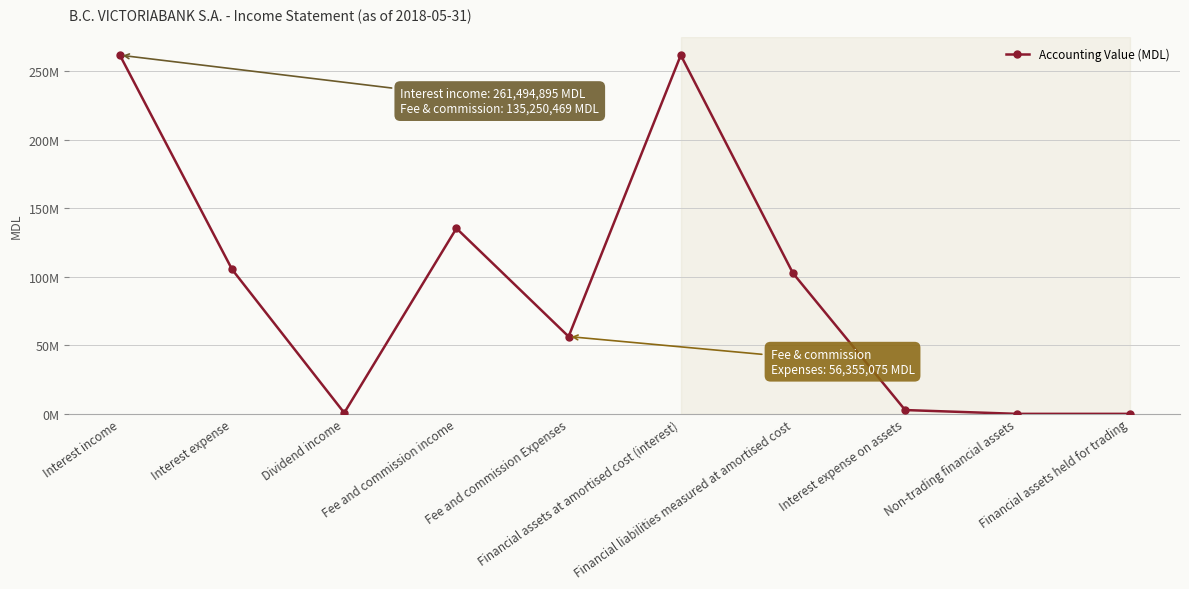

Does the chart have visible grid lines?

Yes